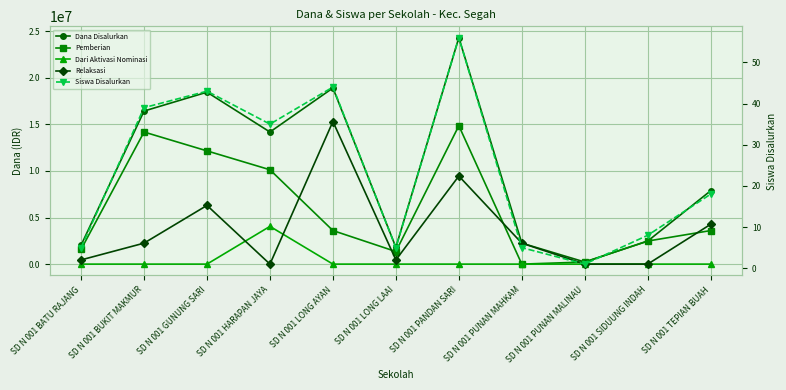

Which series has the largest total across all categories?

Dana Disalurkan